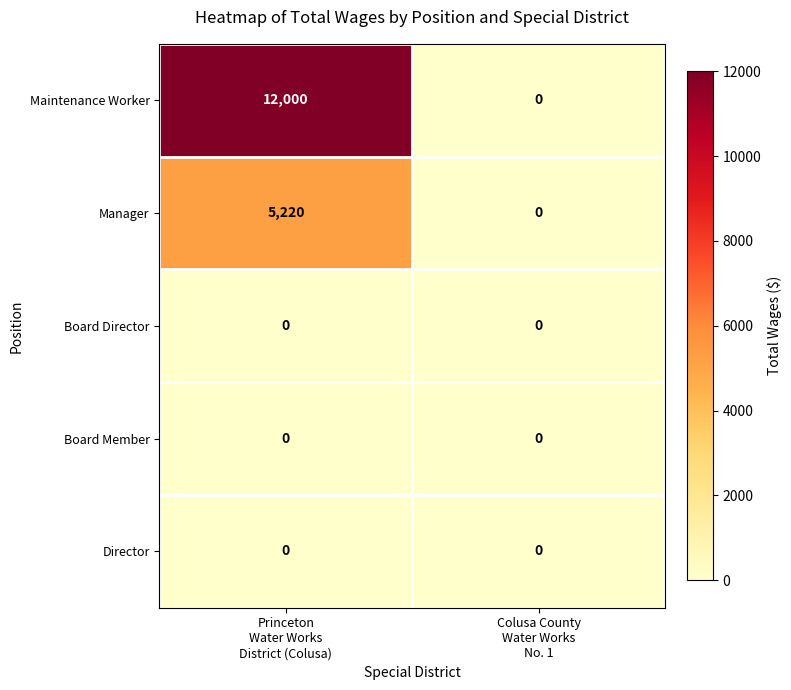

Between Princeton
Water Works
District (Colusa) and Colusa County
Water Works
No. 1, which series saw the biggest shift?

Maintenance Worker